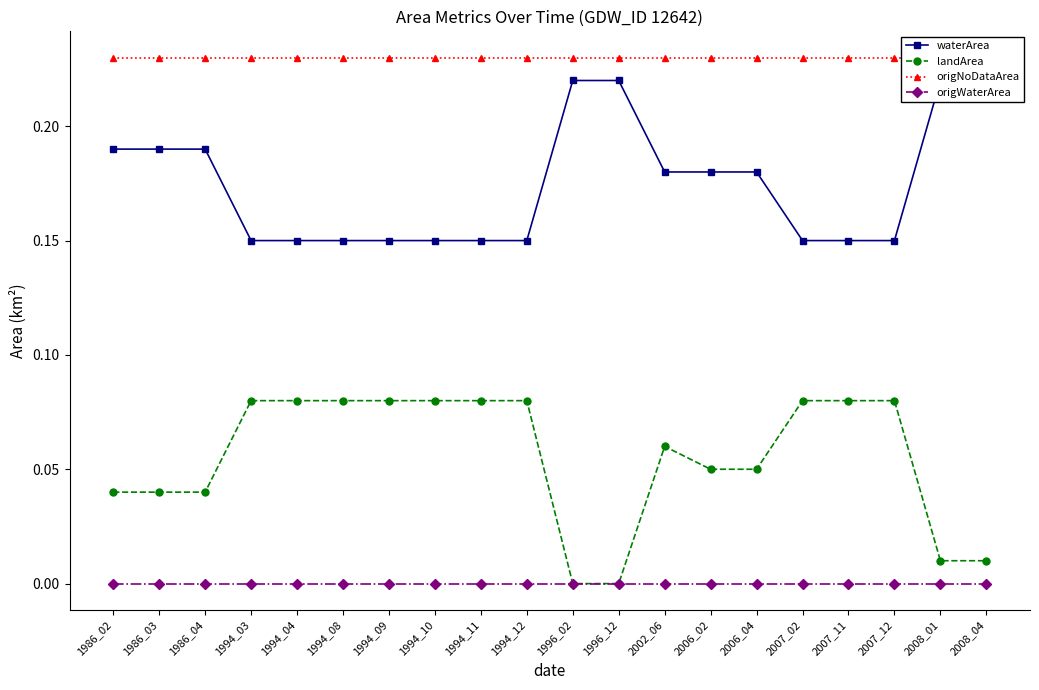

Is the value of origNoDataArea at 2007_12 greater than the value of waterArea at 2002_06?

Yes